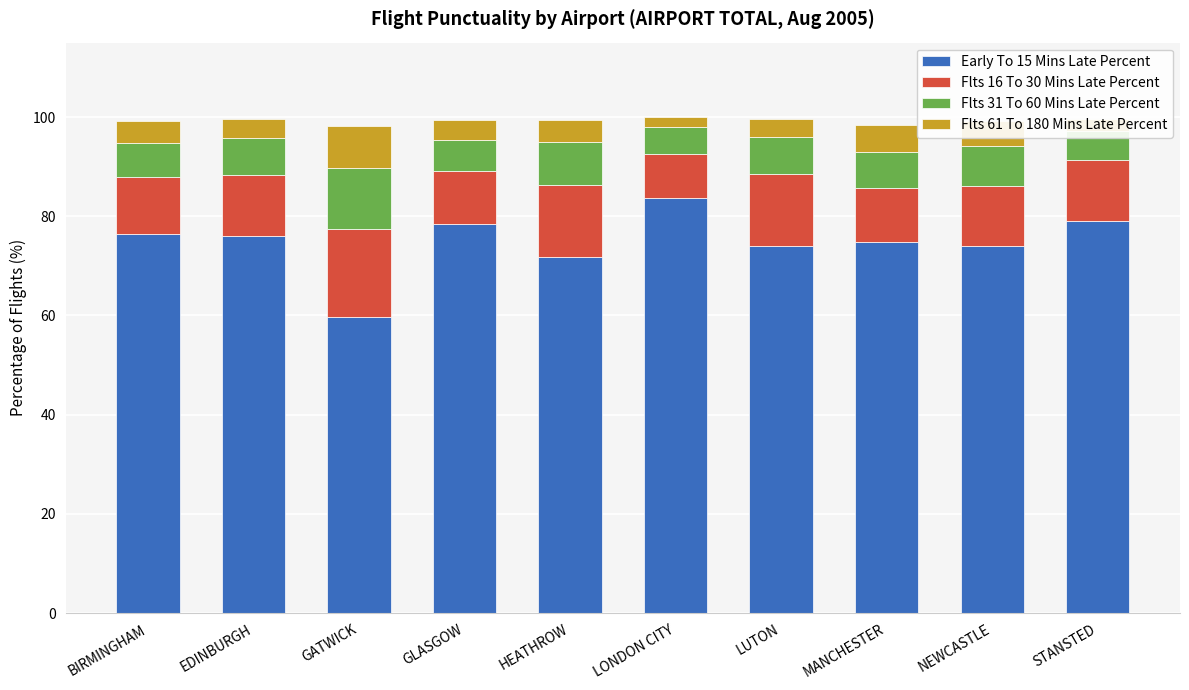

What is the sum of the Early To 15 Mins Late Percent values at LUTON and BIRMINGHAM?

150.3